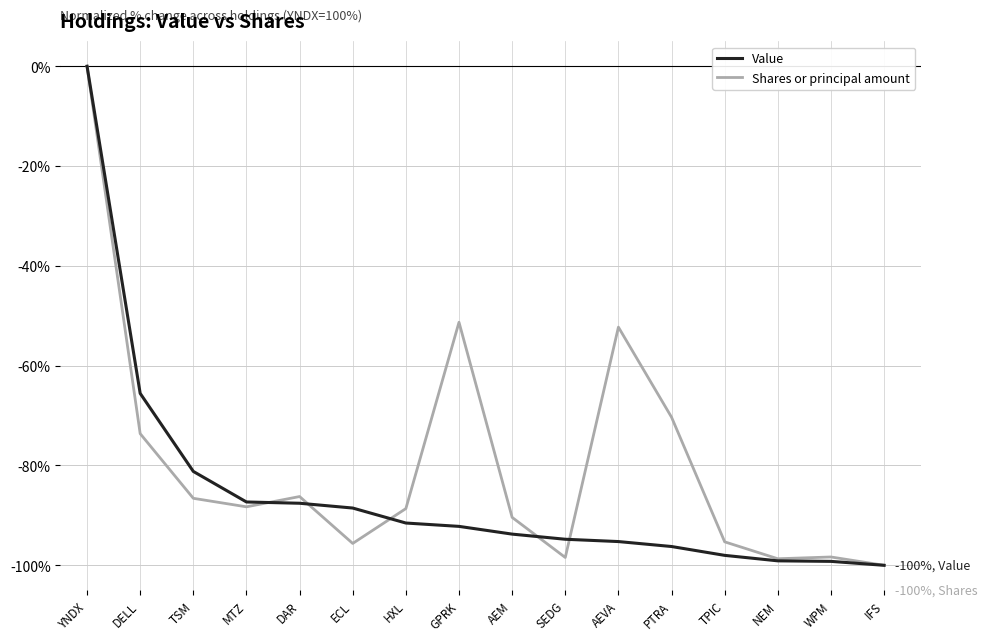

At which category does Shares or principal amount reach its first local peak?

DAR